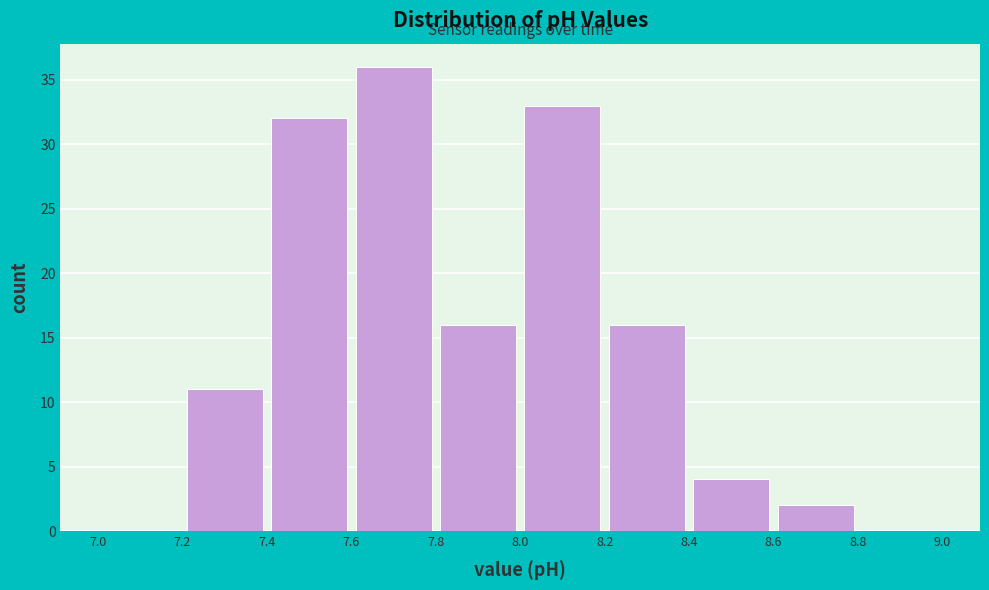

Reading left to right, transcribe this chart: for each bar, give the range it covers on the x-axis and its height. The values are not printed on the chart, so give them approximately, as read against the axis.

7.0 to 7.2: 0
7.2 to 7.4: 11
7.4 to 7.6: 32
7.6 to 7.8: 36
7.8 to 8.0: 16
8.0 to 8.2: 33
8.2 to 8.4: 16
8.4 to 8.6: 4
8.6 to 8.8: 2
8.8 to 9.0: 0